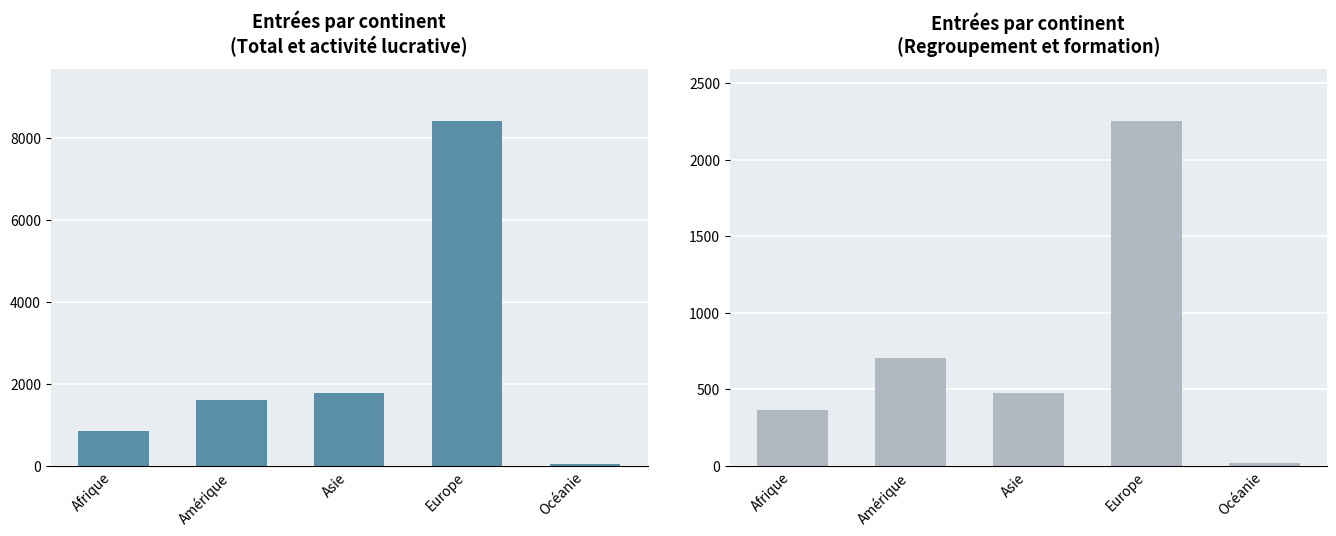

Rank the series at Océanie from lowest to highest value.

Regroupement familial, Total Entrées